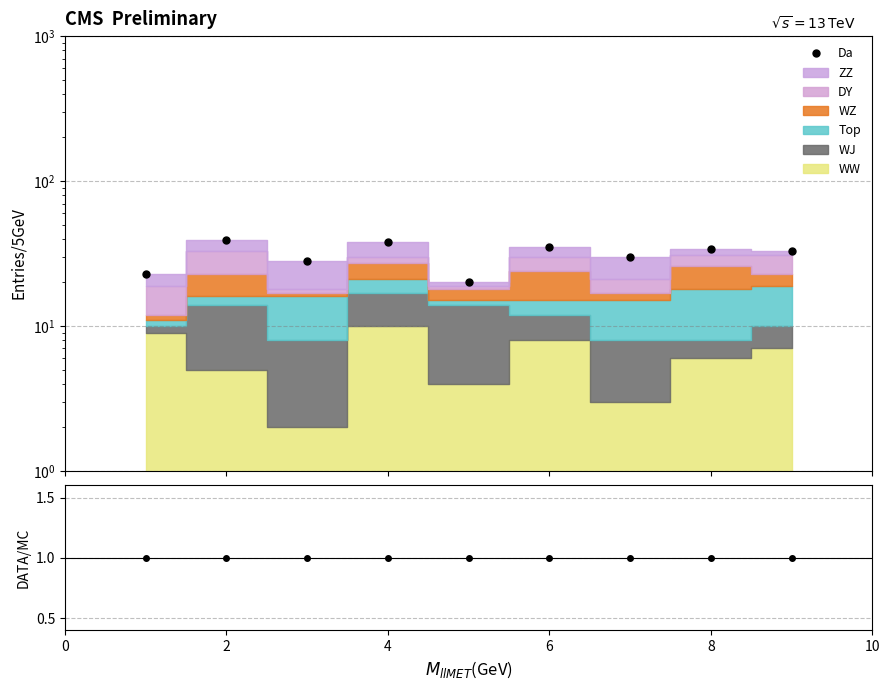

Which series has the largest total across all categories?

Da